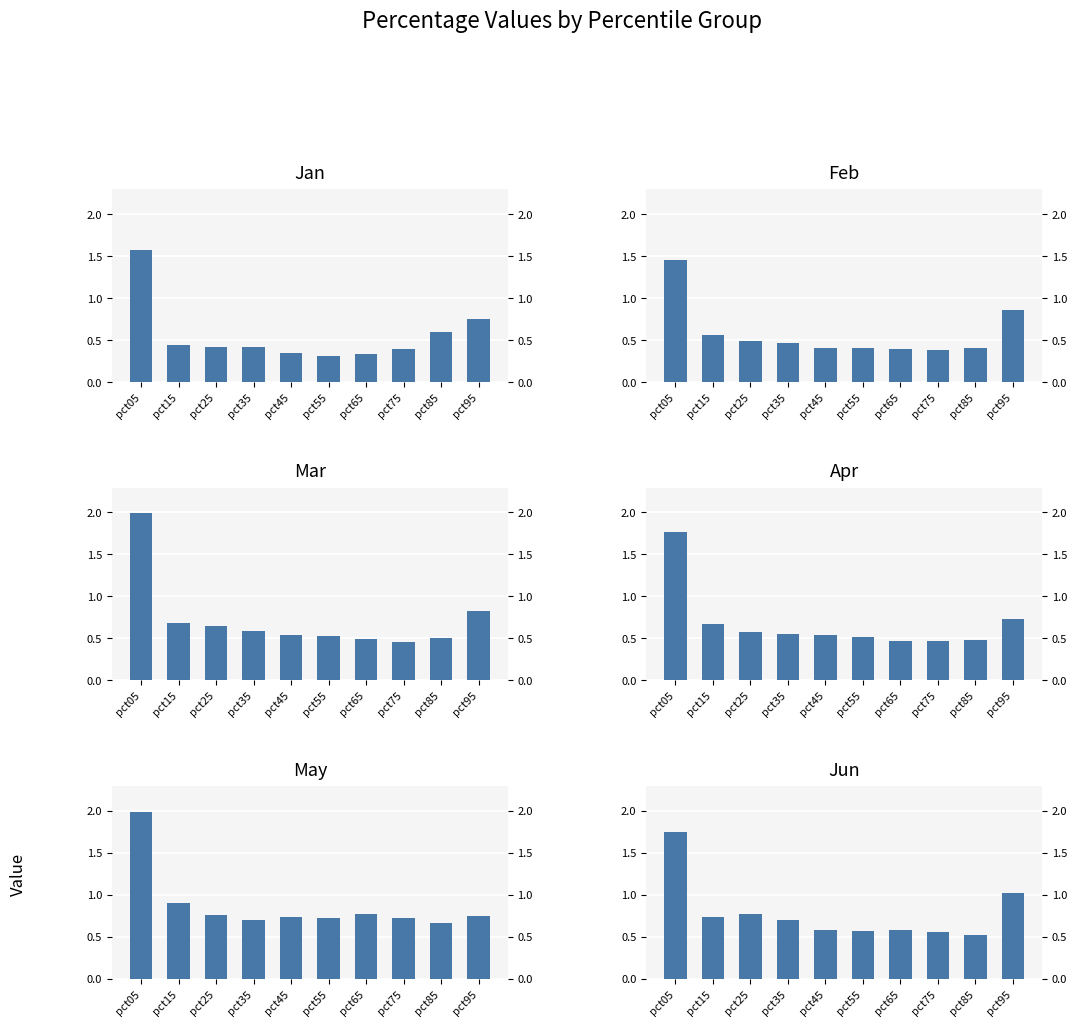

At how many categories does at least one series exceed 1?

2